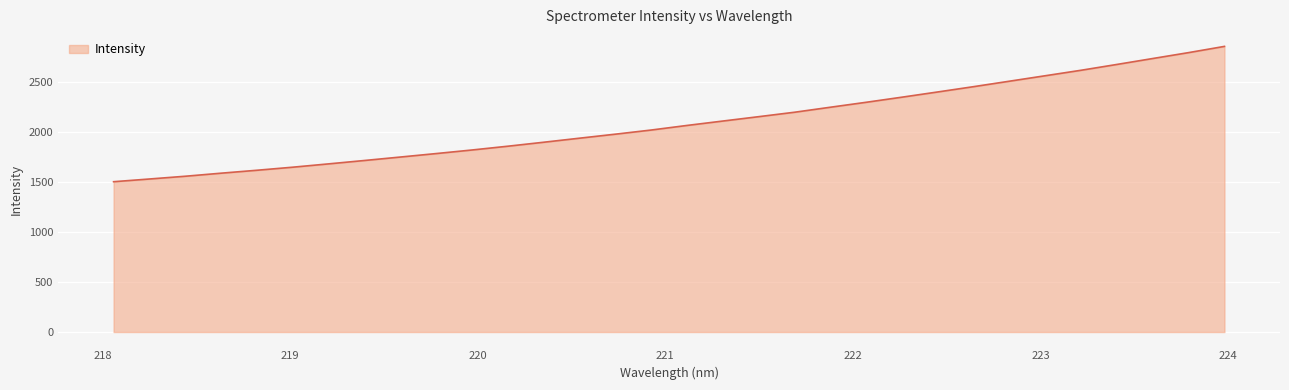

True or false: there are more than 0 points higher than both neighbors.

False